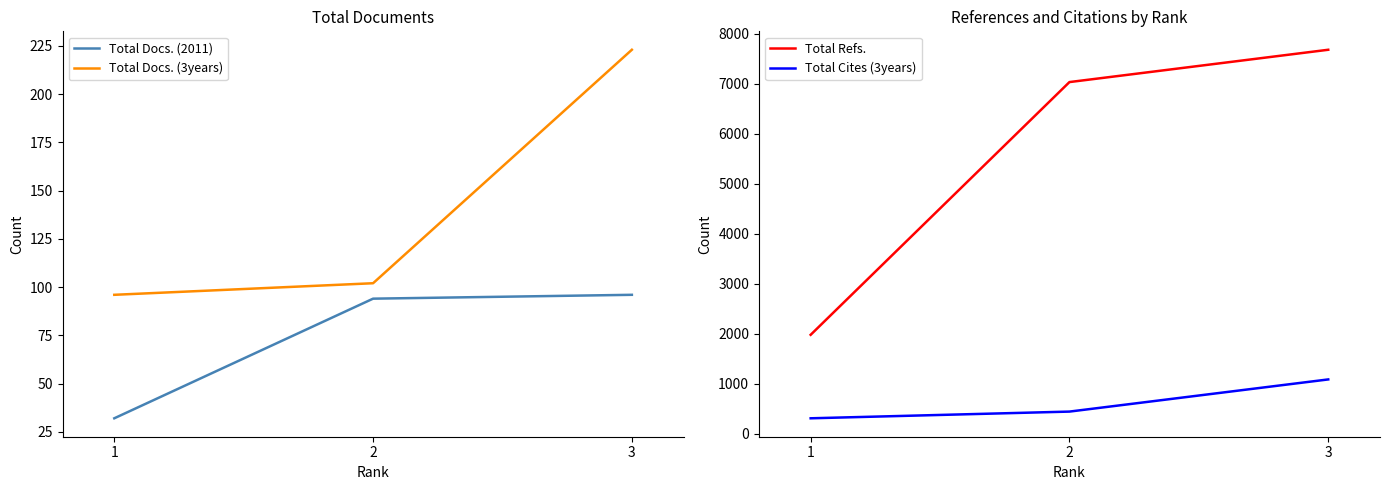

The value of Total Docs. (3years) at 1 is 132. True or false?

False